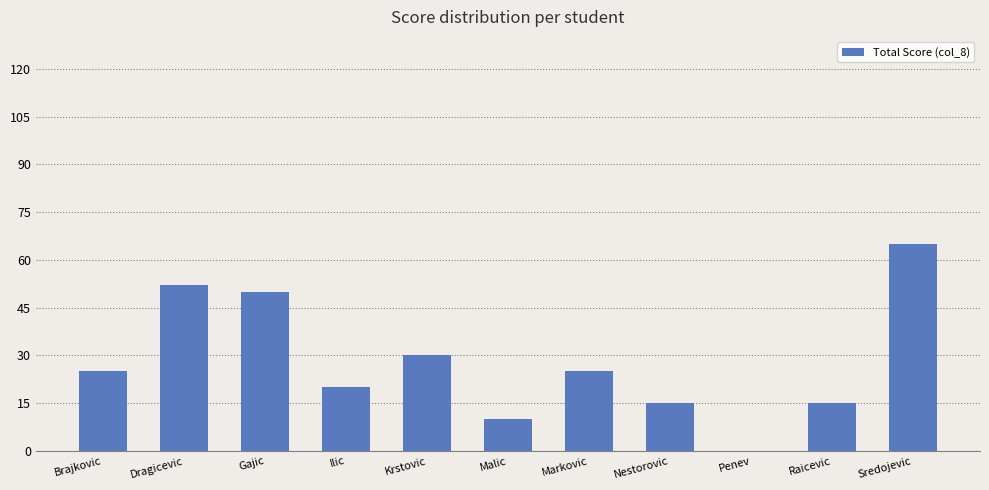

Reading left to right, transcribe all the data shown in this chart.

25	52	50	20	30	10	25	15	0	15	65